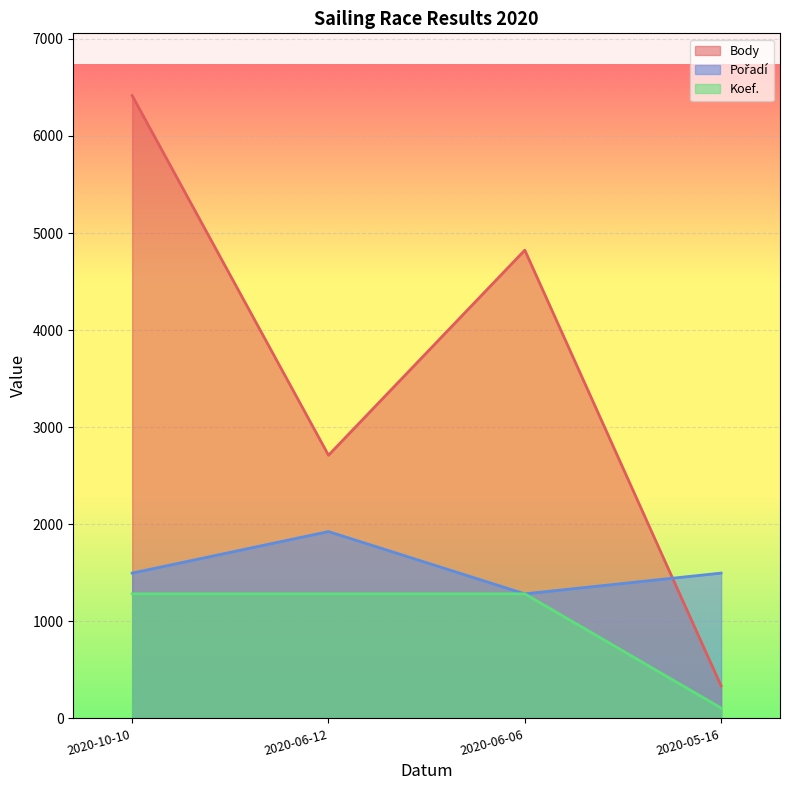

At how many categories does at least one series exceed 3657?

2